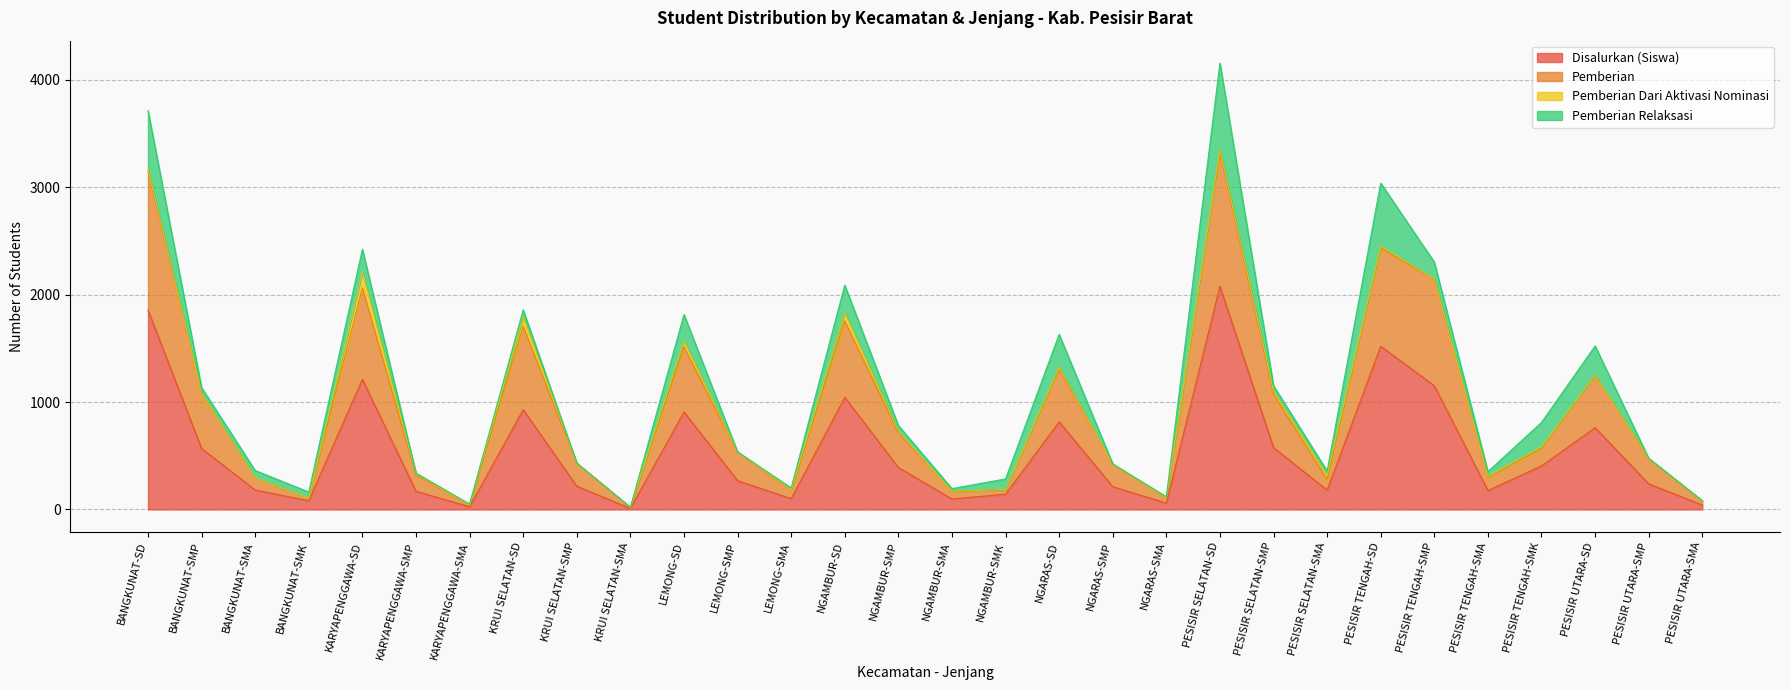

At which category is the sum across all series the highest?

PESISIR SELATAN-SD